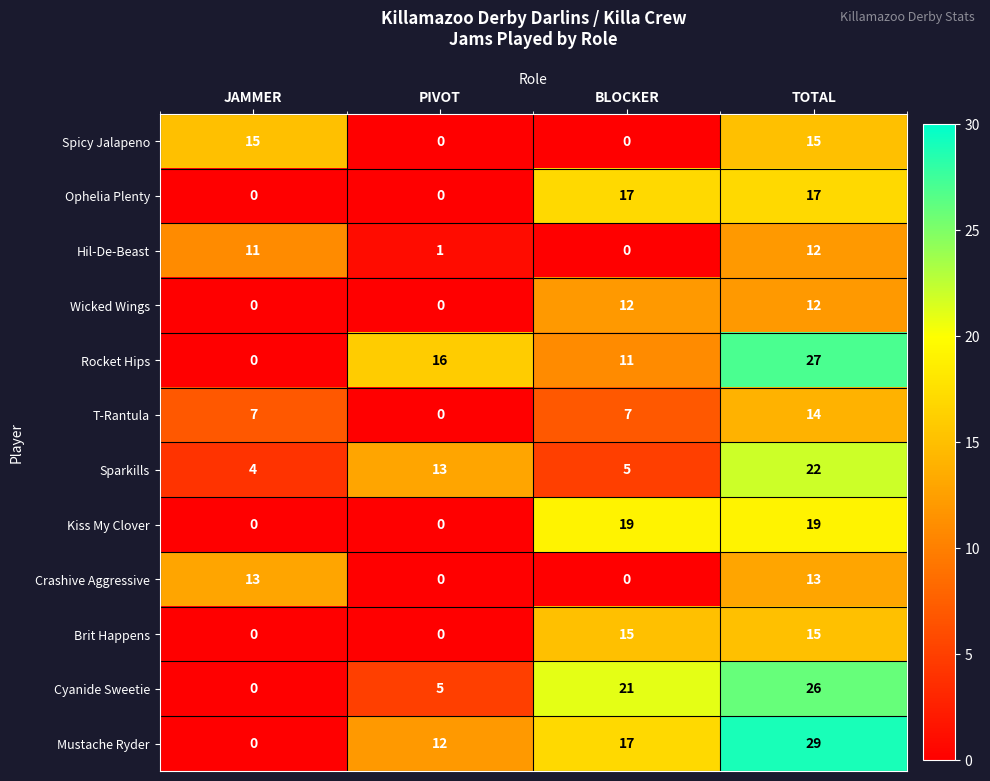

At how many categories does at least one series exceed 5?

4